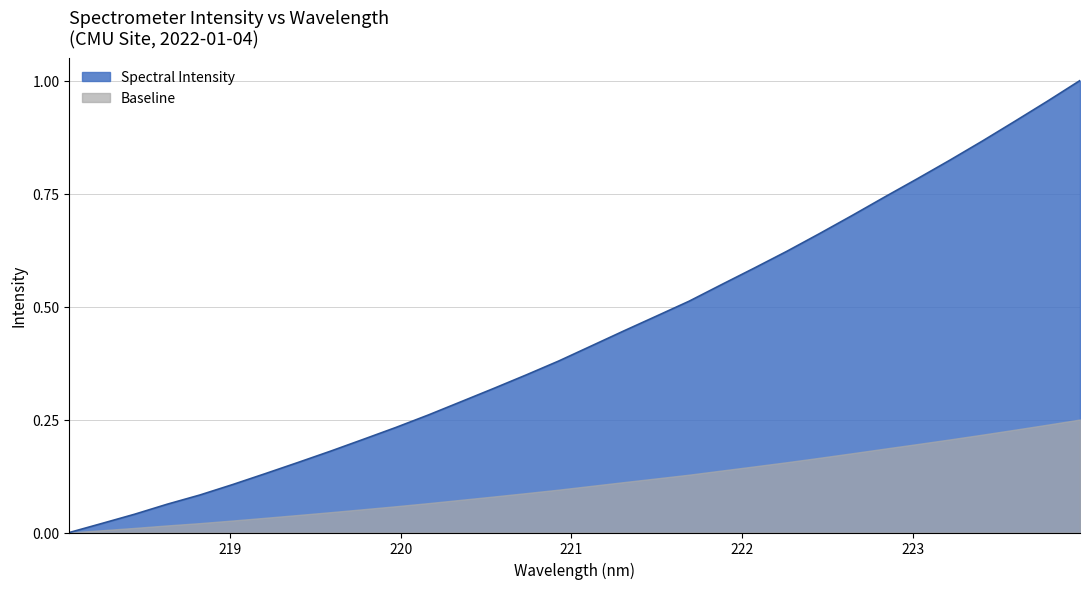

What is the label of the 8th point from the left?

219.3979